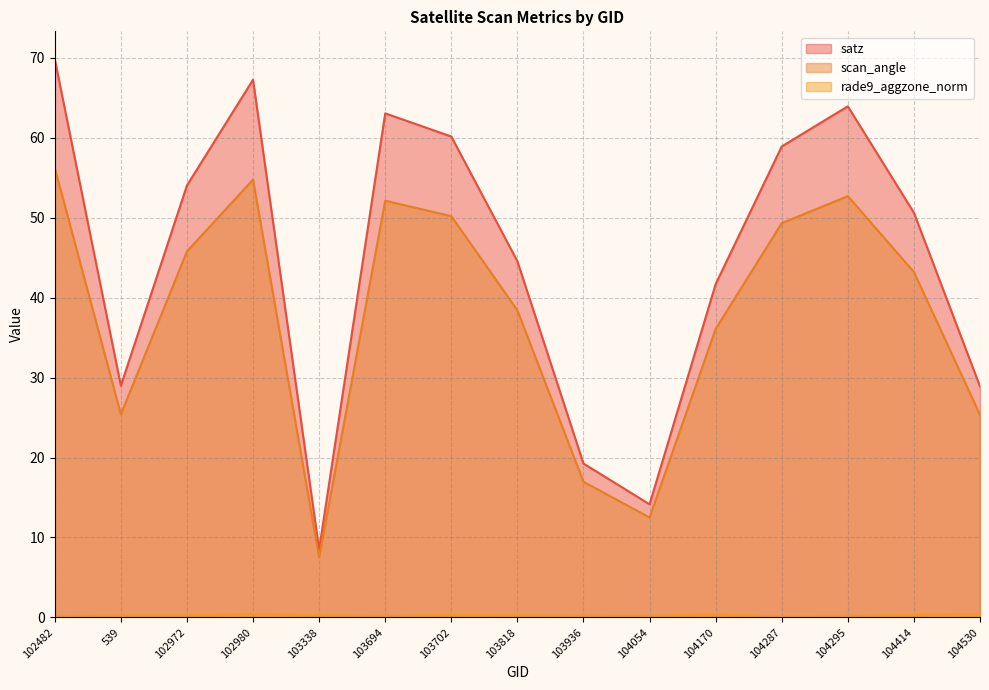

Which series has the largest total across all categories?

satz